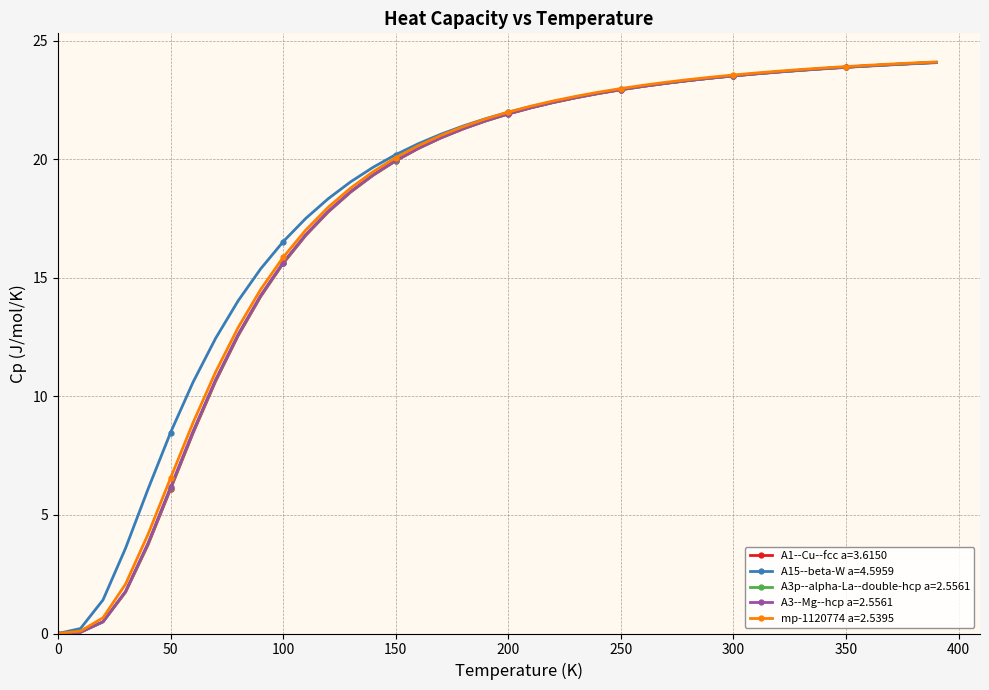

What is the value of the A1--Cu--fcc a=3.6150 point at the 25th from the left?

22.8